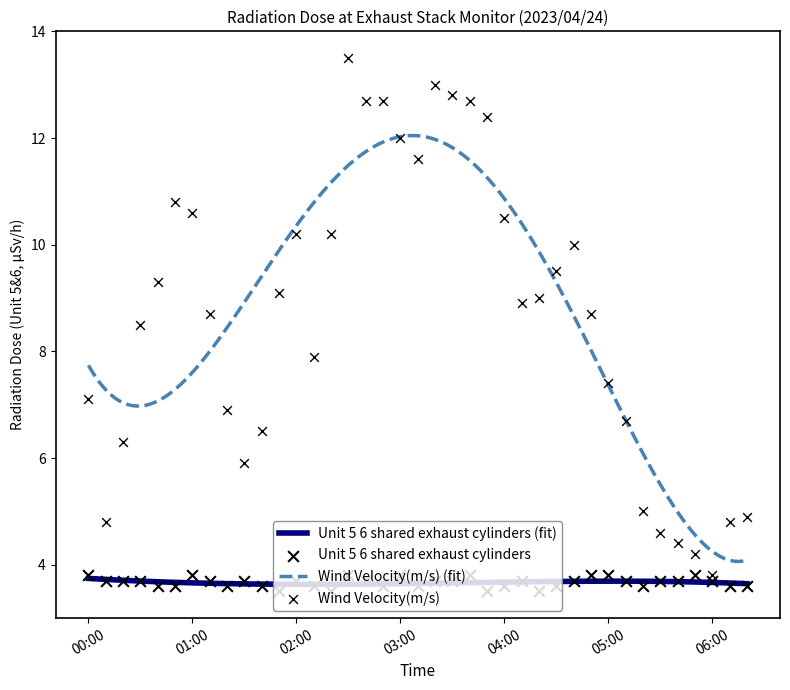

At how many categories does at least one series exceed 6?

30